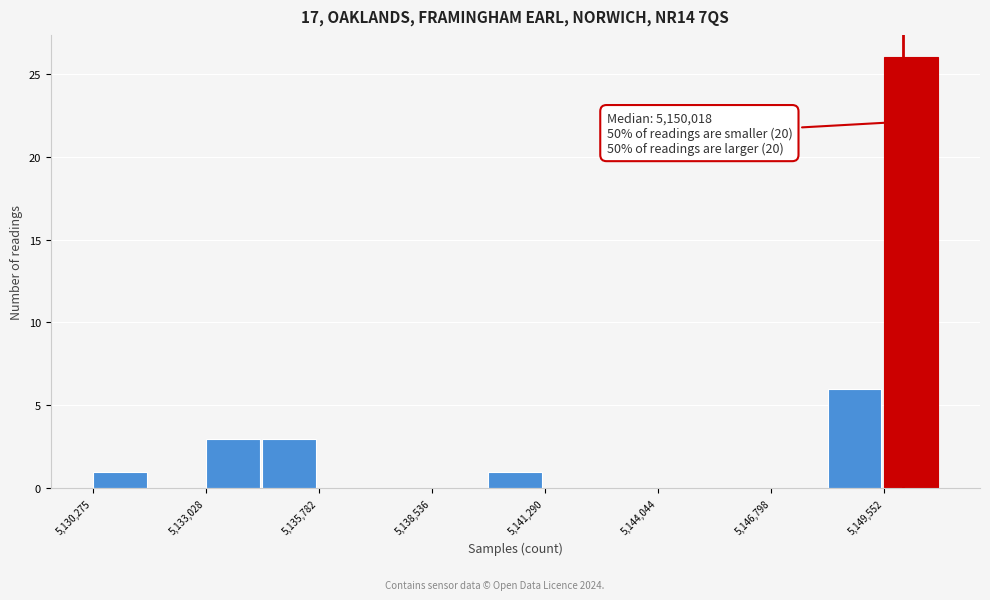

Read against the x-axis, roughly where is the centre of the tallest bar?

5150000